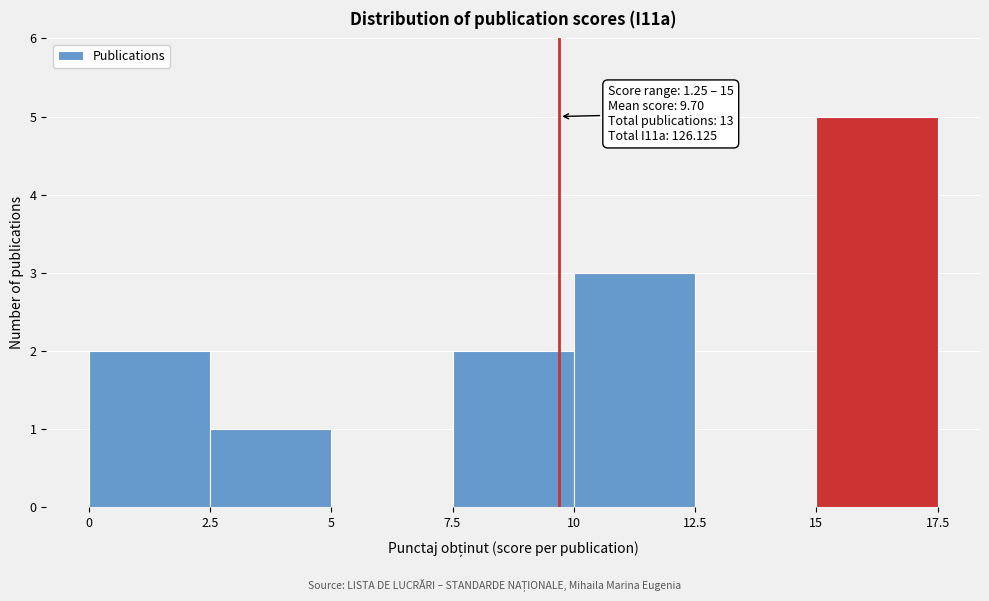

Which range on the x-axis has the tallest bar?

15 to 17.5